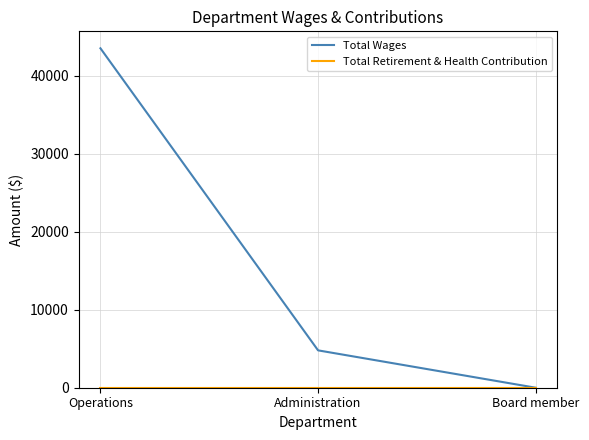

Which series has the largest range (max minus min)?

Total Wages